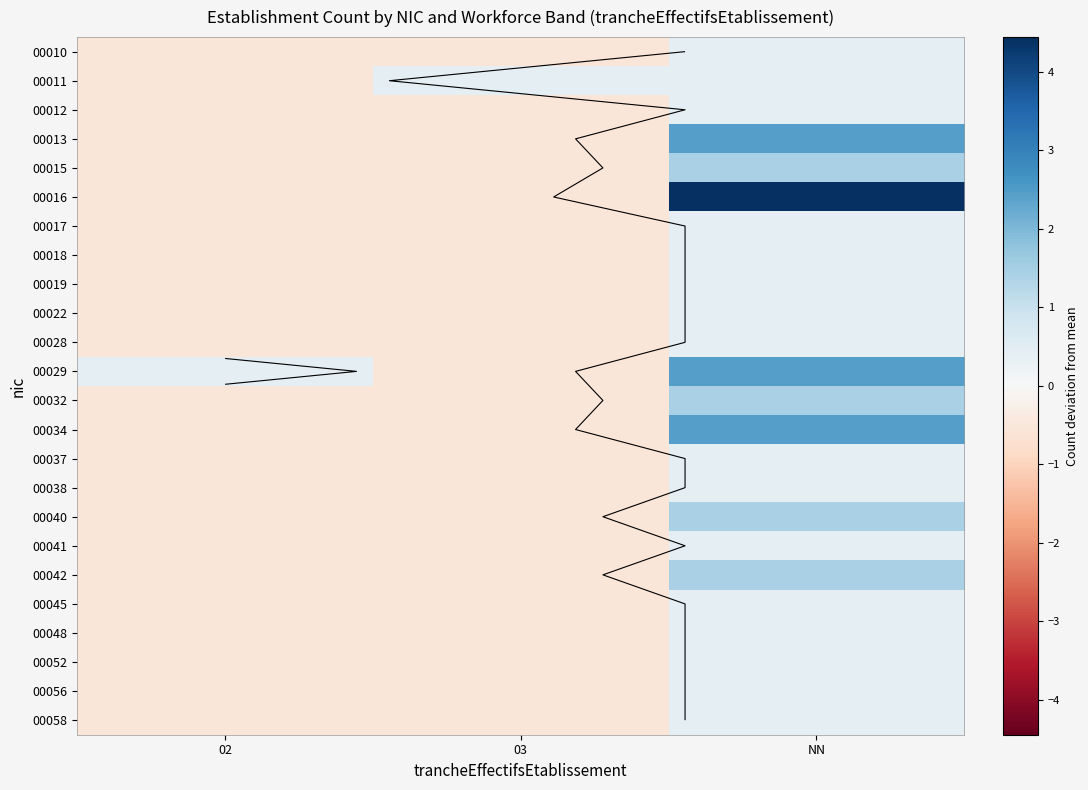

Count the number of data series in this chart.

24